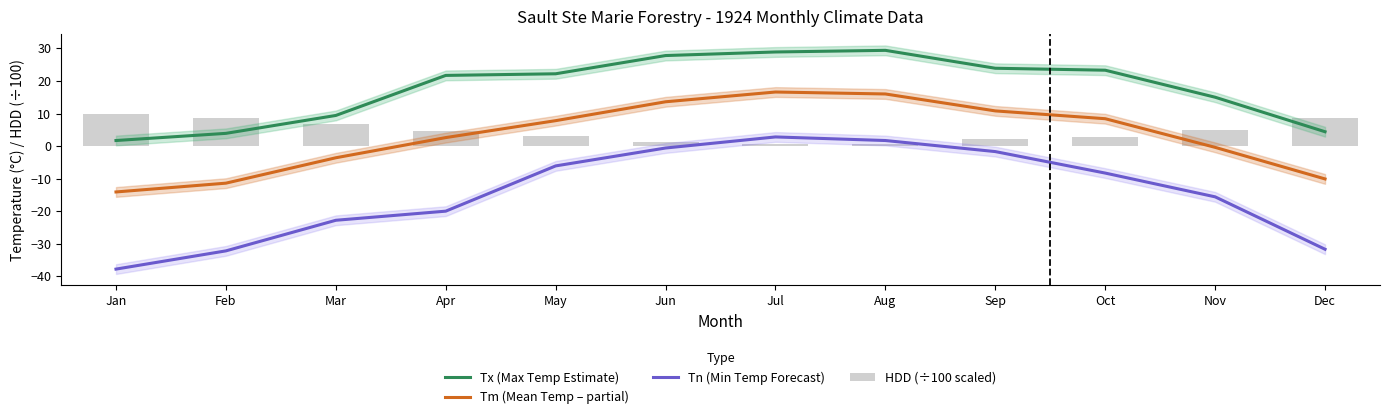

How many data points in Tn (Min Temp Forecast) are less than -8?

7